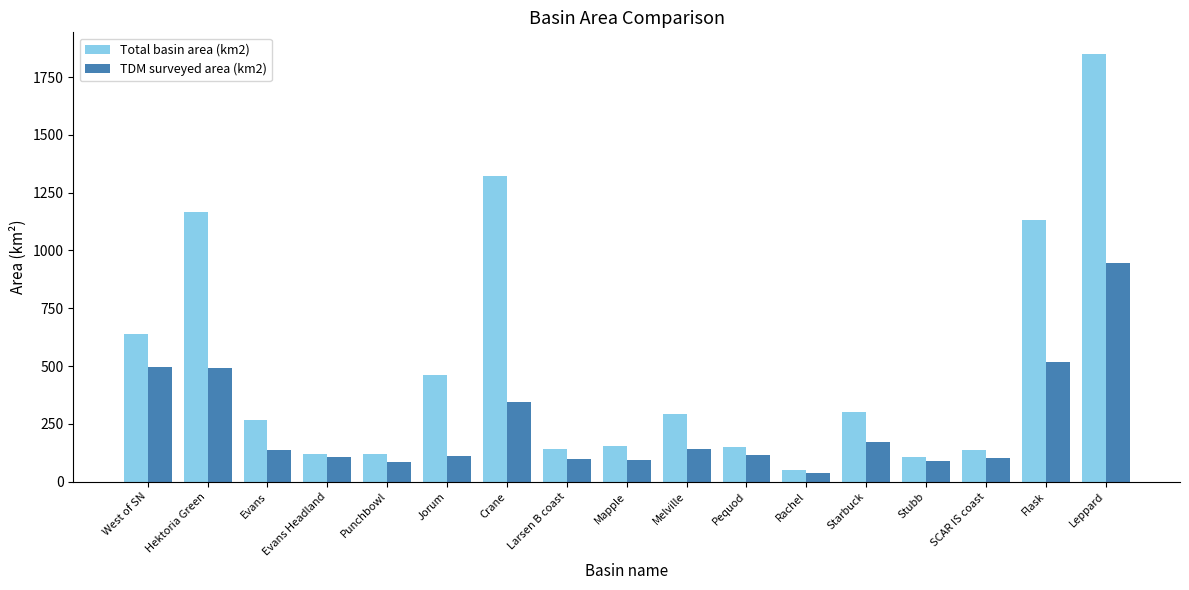

At how many categories does at least one series exceed 839?

4